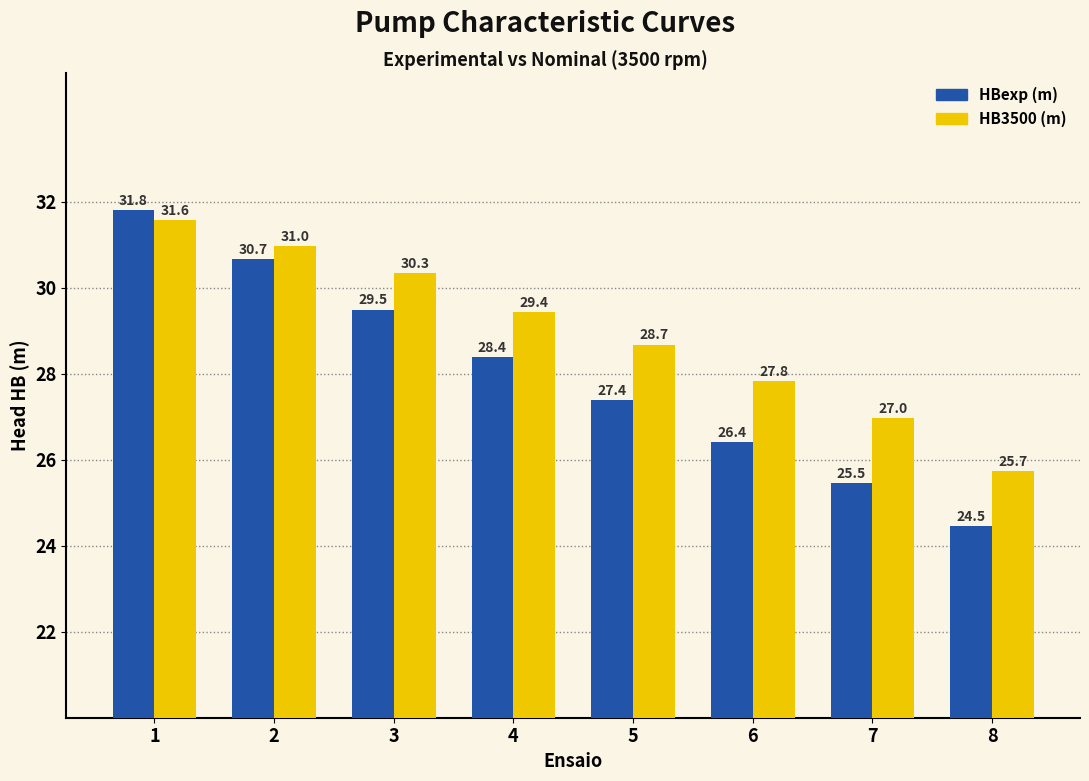

List the labels in order of HBexp (m) value, largest first.

1, 2, 3, 4, 5, 6, 7, 8